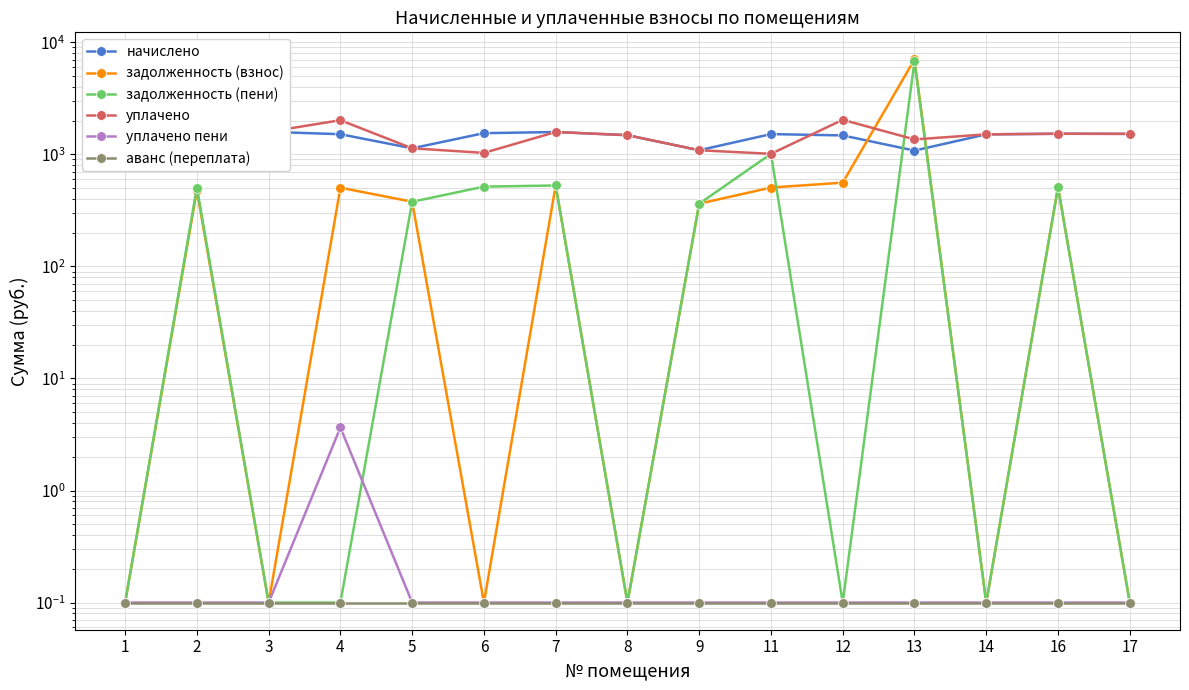

Reading left to right, what are all the values shown in this chart?

начислено: 1=1080.3	2=1519.0	3=1589.1	4=1511.7	5=1131.9	6=1544.8	7=1581.7	8=1482.2	9=1087.7	11=1515.4	12=1474.8	13=1080.3	14=1508.0	16=1526.4	17=1522.7
задолженность (взнос): 1=0.1	2=478.1	3=0.1	4=503.8	5=377.3	6=0.1	7=527.2	8=0.1	9=362.6	11=505.1	12=558.8	13=7020.3	14=0.1	16=508.8	17=0.1
задолженность (пени): 1=0.1	2=504.4	3=0.1	4=0.1	5=377.3	6=515.0	7=527.2	8=0.1	9=362.6	11=1010.2	12=0.1	13=6742.2	14=0.1	16=508.8	17=0.1
уплачено: 1=1080.3	2=1492.7	3=1589.1	4=2015.4	5=1131.9	6=1029.9	7=1581.7	8=1482.2	9=1087.7	11=1010.2	12=2033.6	13=1358.4	14=1508.0	16=1526.4	17=1522.7
уплачено пени: 1=0.1	2=0.1	3=0.1	4=3.6	5=0.1	6=0.1	7=0.1	8=0.1	9=0.1	11=0.1	12=0.1	13=0.1	14=0.1	16=0.1	17=0.1
аванс (переплата): 1=0.1	2=0.1	3=0.1	4=0.1	5=0.1	6=0.1	7=0.1	8=0.1	9=0.1	11=0.1	12=0.1	13=0.1	14=0.1	16=0.1	17=0.1